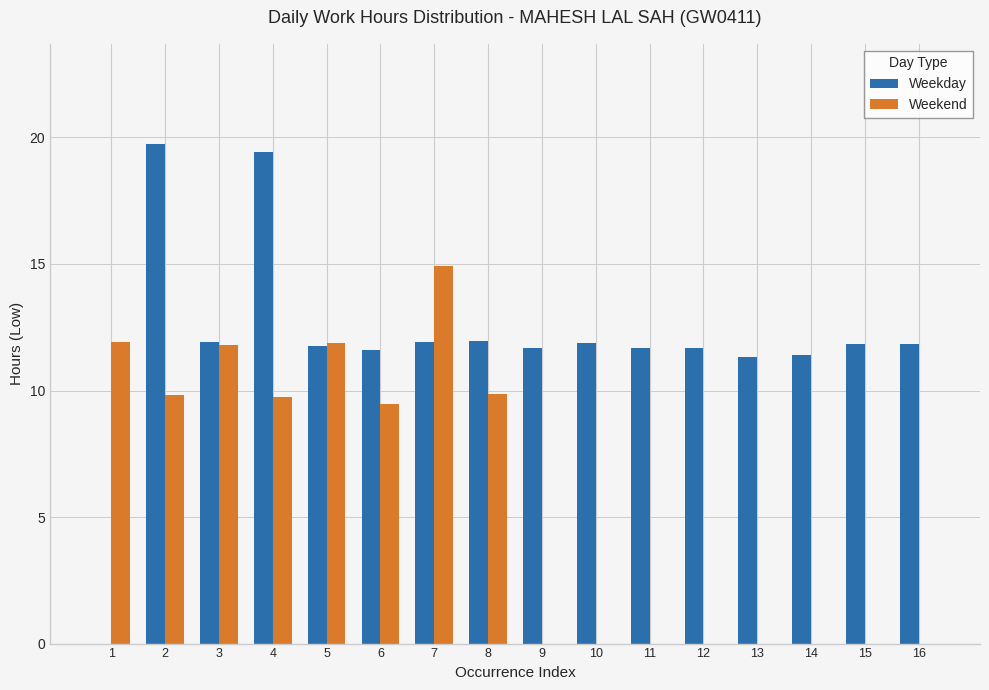

What is the sum of the Weekend values at 11 and 5?

11.9